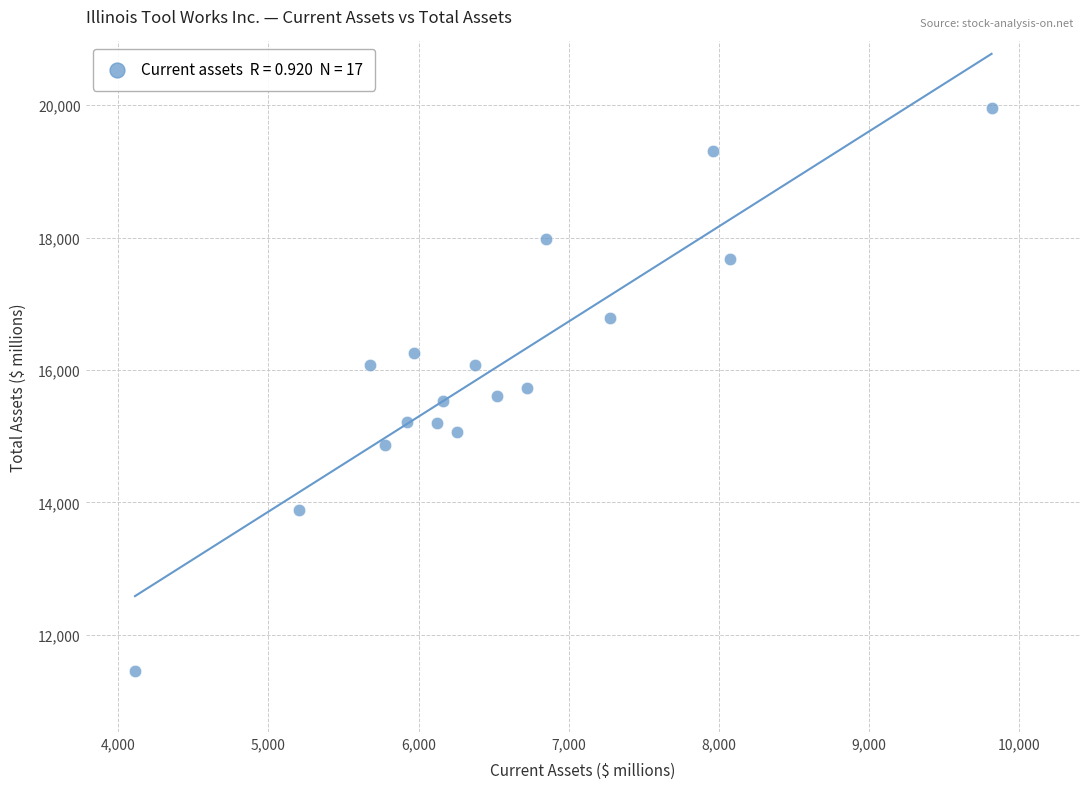

What is the range of X values (max minus min)?

5704